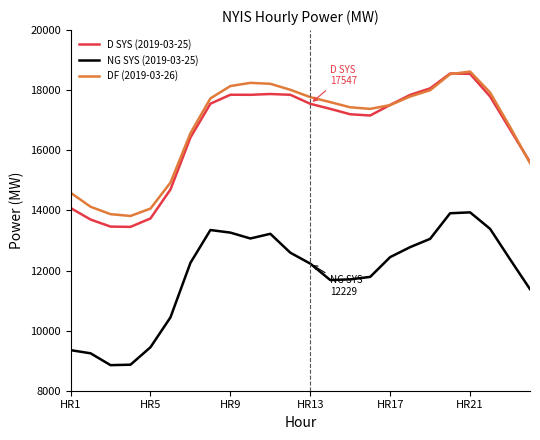

Which series has the widest spread of values?

D SYS (2019-03-25)